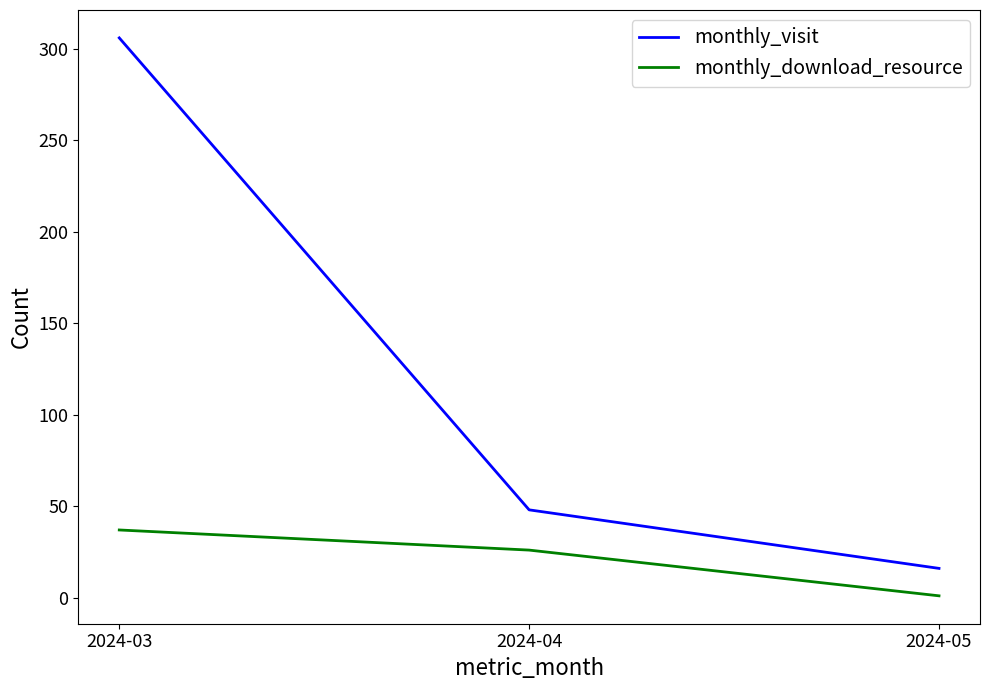

What is the difference between the maximum and second lowest values in the monthly_download_resource series?

11